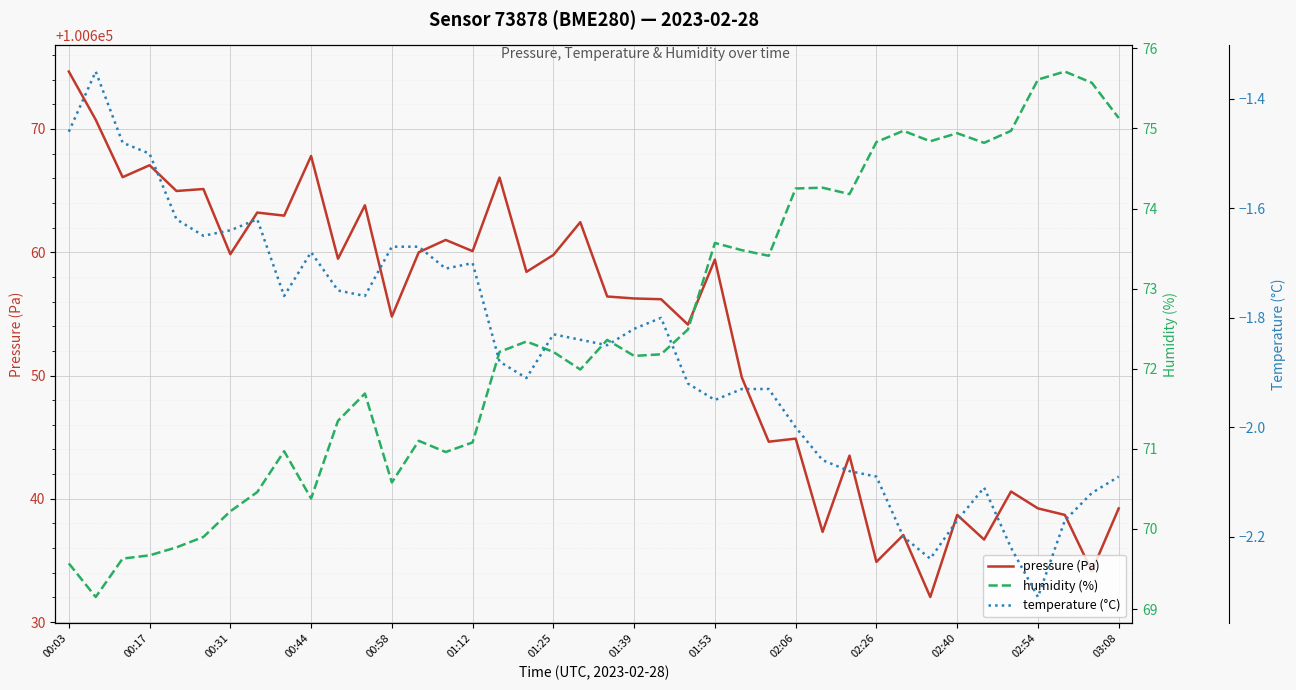

Is it true that pressure (Pa) equals 27740.5 at 02:26?

False